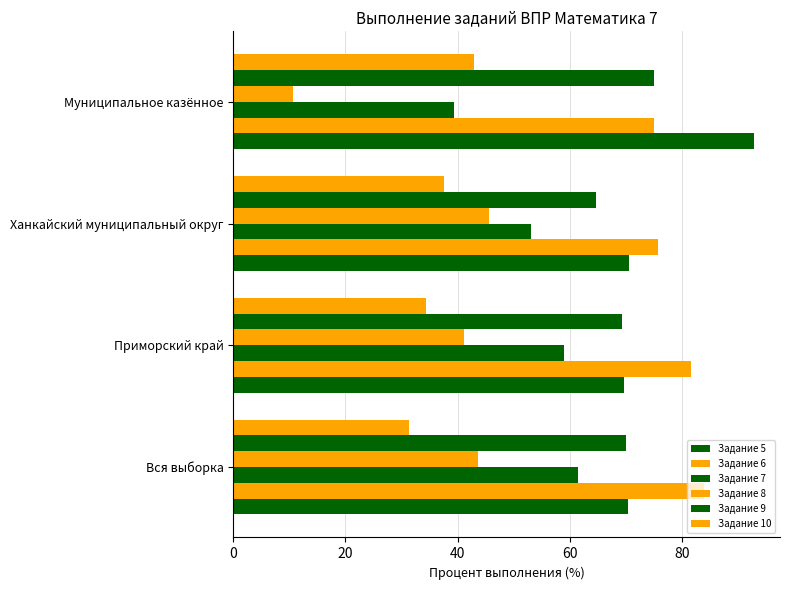

What is the difference between the second highest and minimum values in the Задание 8 series?

33.0